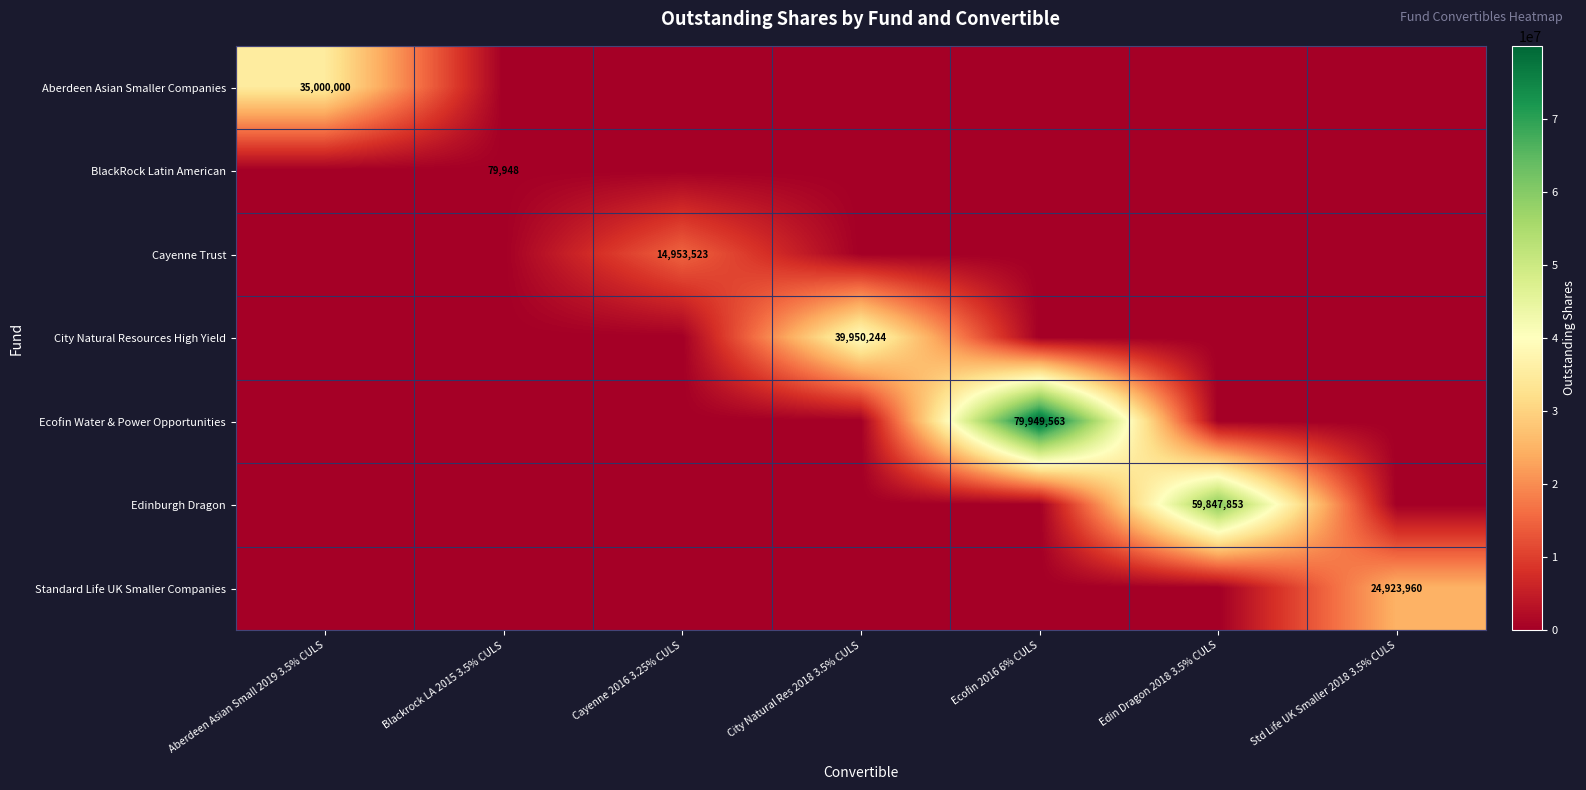

Which category has the highest value across all series?

Ecofin 2016 6% CULS